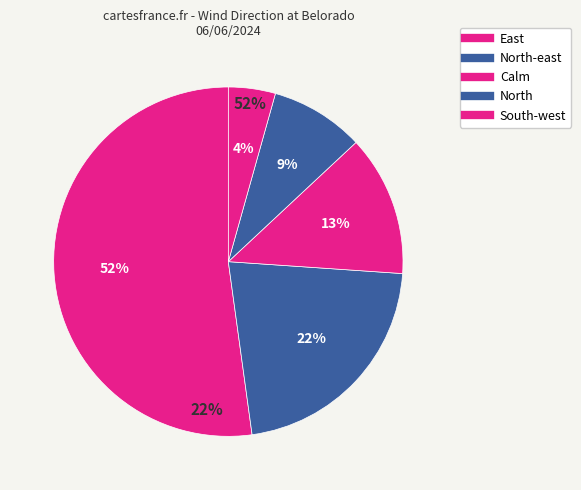

How many segments does this pie chart have?

5